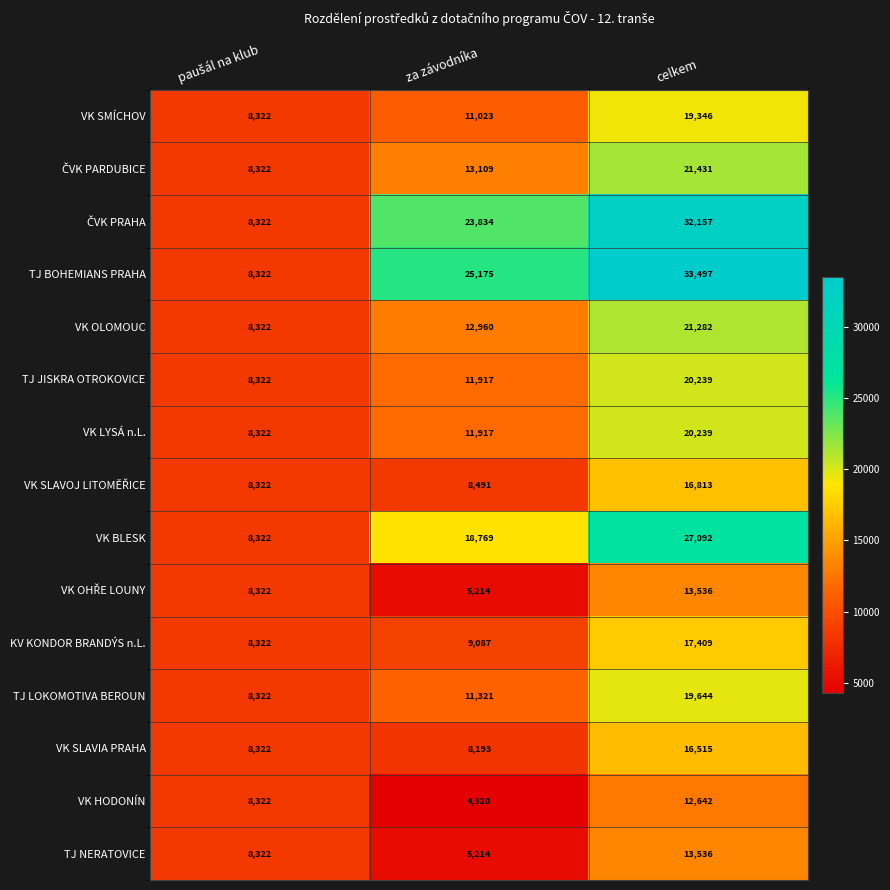

What is the difference between the maximum and second lowest values in the VK BLESK series?

8323